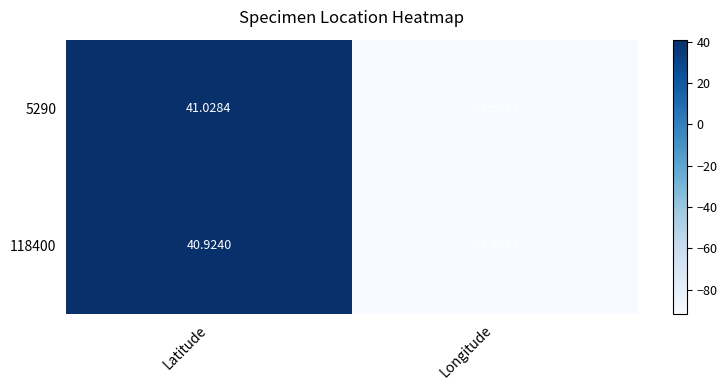

How many data points in 5290 are less than 41?

1